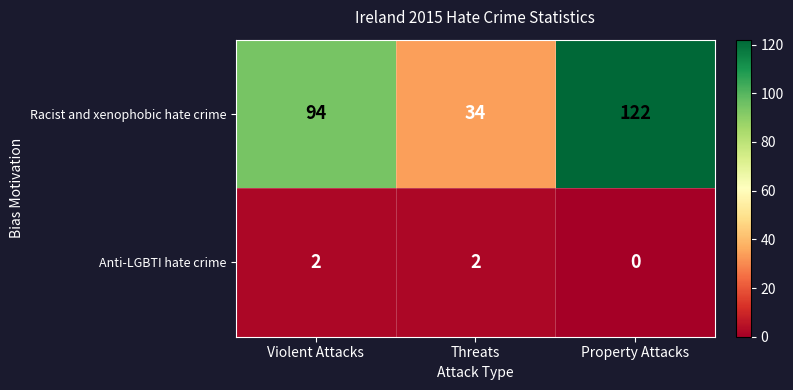

List the series in order of their peak value, highest first.

Racist and xenophobic hate crime, Anti-LGBTI hate crime